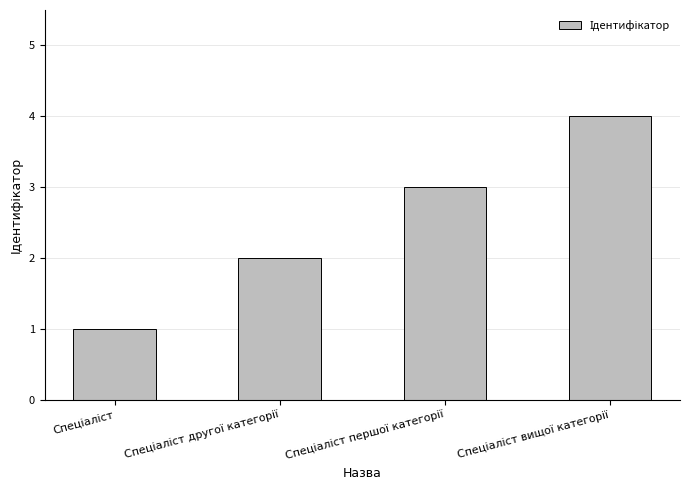

What is the difference between the maximum and minimum values?

3